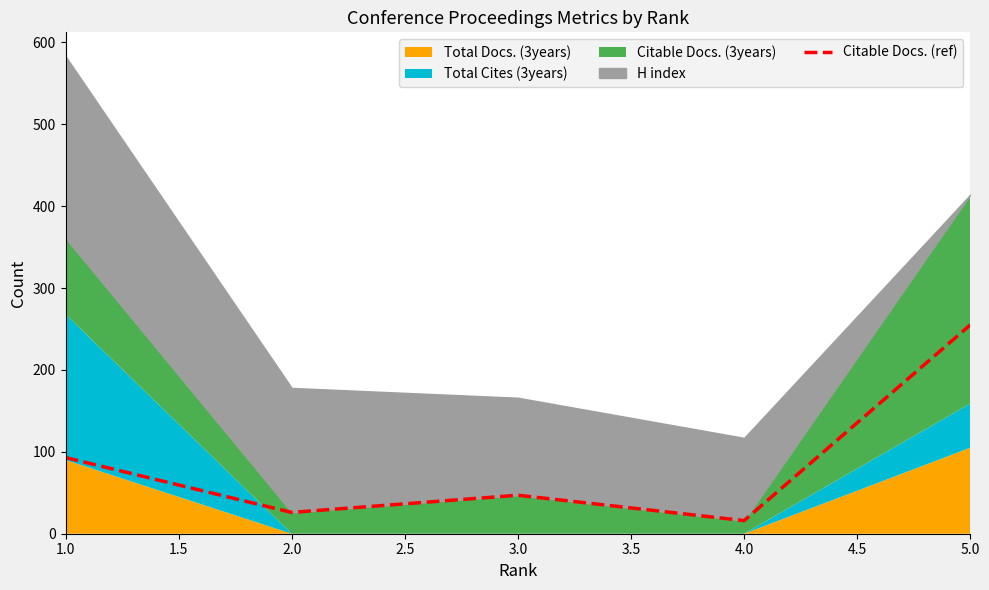

Reading left to right, what are all the values shown in this chart?

93	26	47	16	255